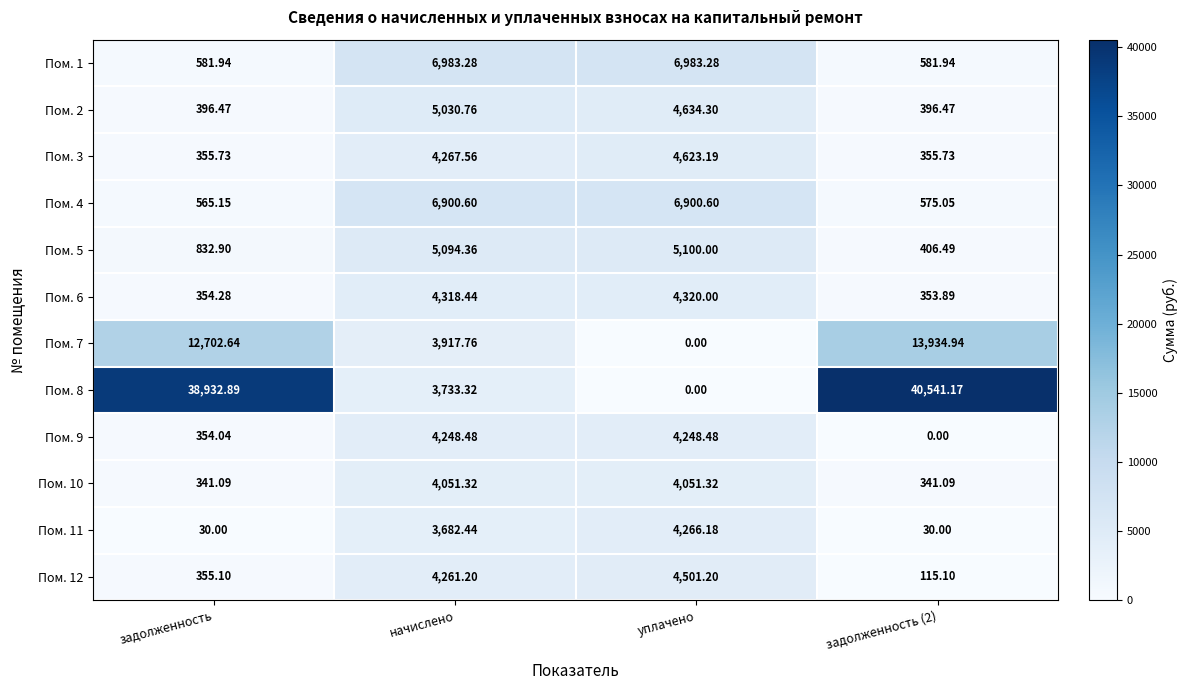

At which category is the sum across all series the highest?

задолженность (2)